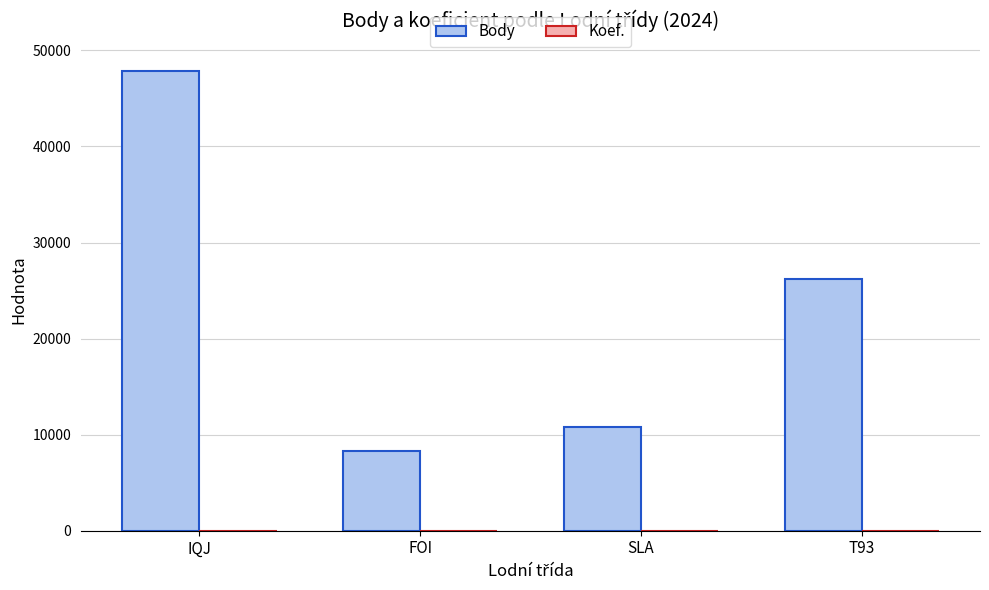

What is the sum of all Body values?

93230.0